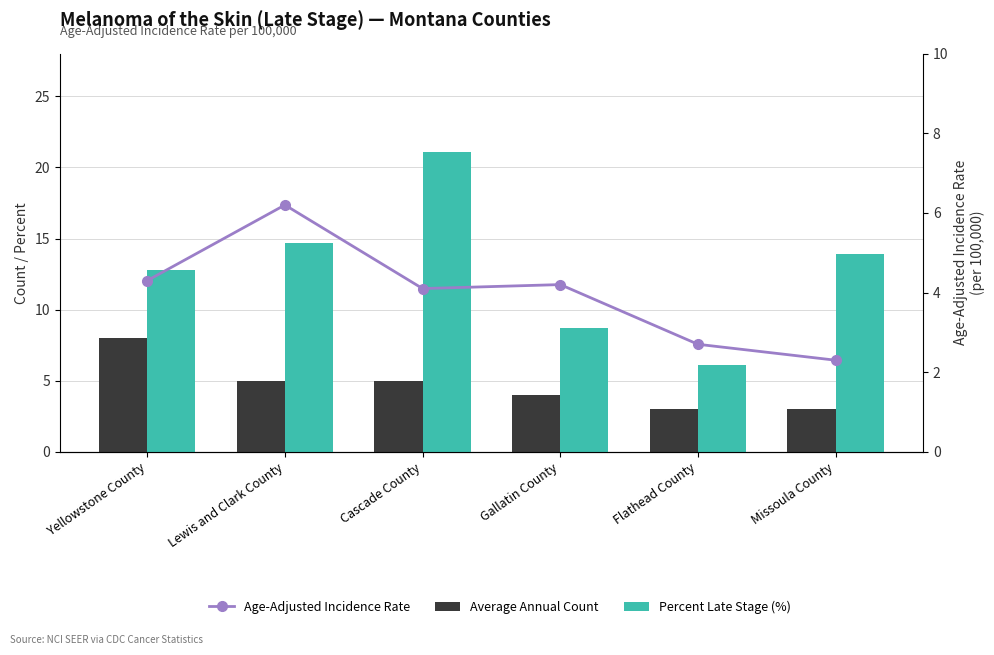

Which category has the highest value across all series?

Cascade County